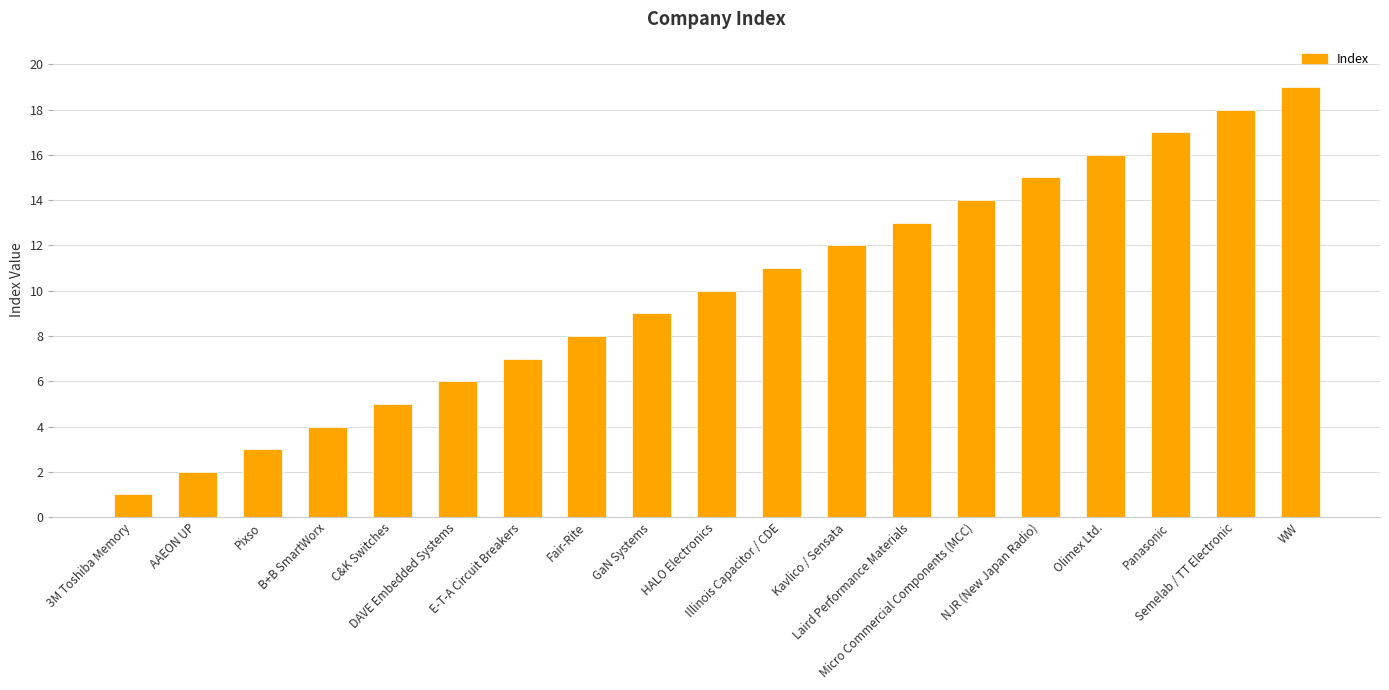

What is the difference between the values at Fair-Rite and Pixso?

5